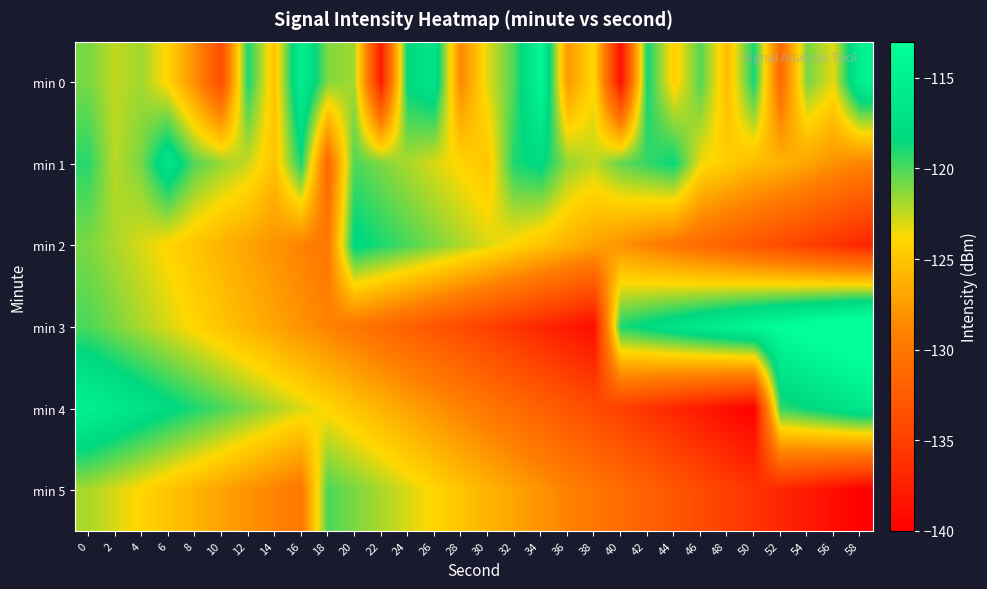

Rank the series at 42 from highest to lowest value.

min 3, min 0, min 1, min 2, min 5, min 4